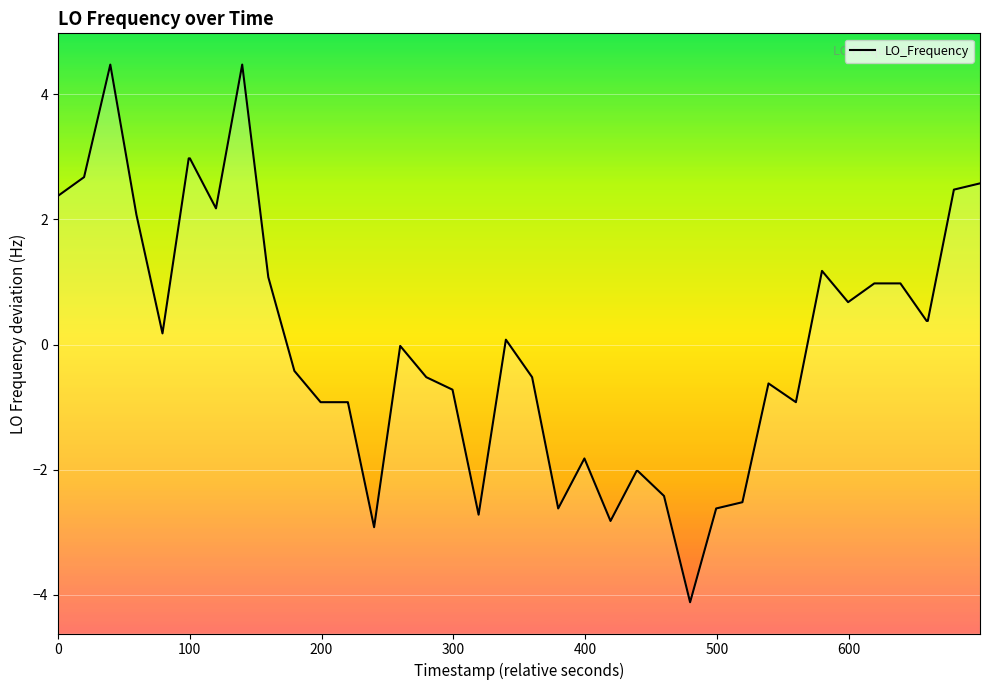

What is the maximum value shown in the chart?

4.5